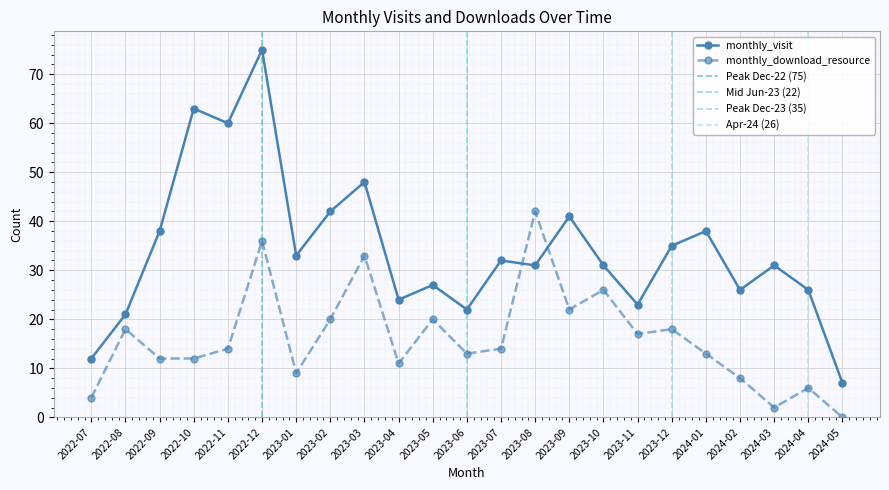

At which category is the sum across all series the highest?

2022-12